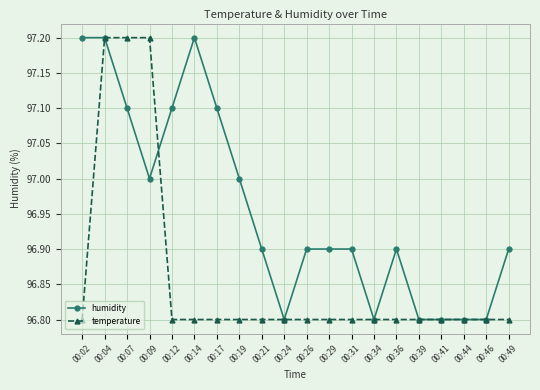

What is the difference between the maximum and minimum values in the temperature series?

0.4